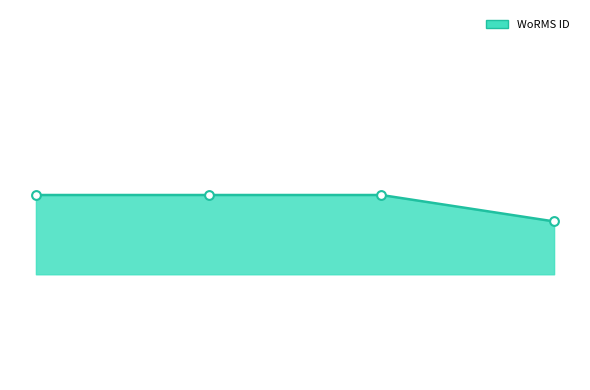

Is this an area chart (filled region under the line)?

Yes